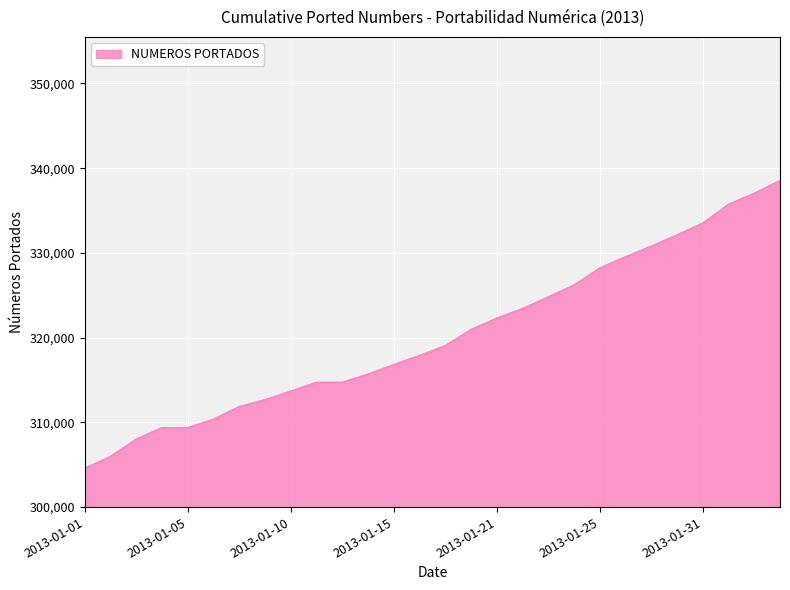

What is the greatest value displayed?

338540